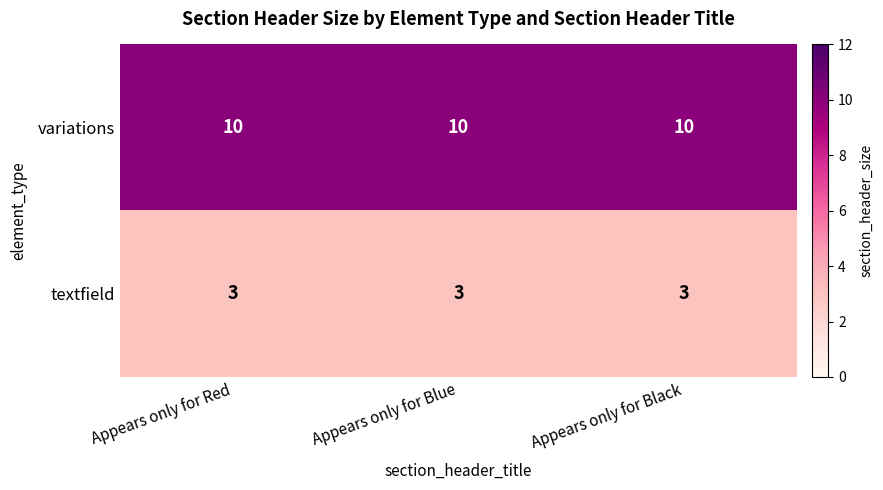

What is the minimum value for variations?

10